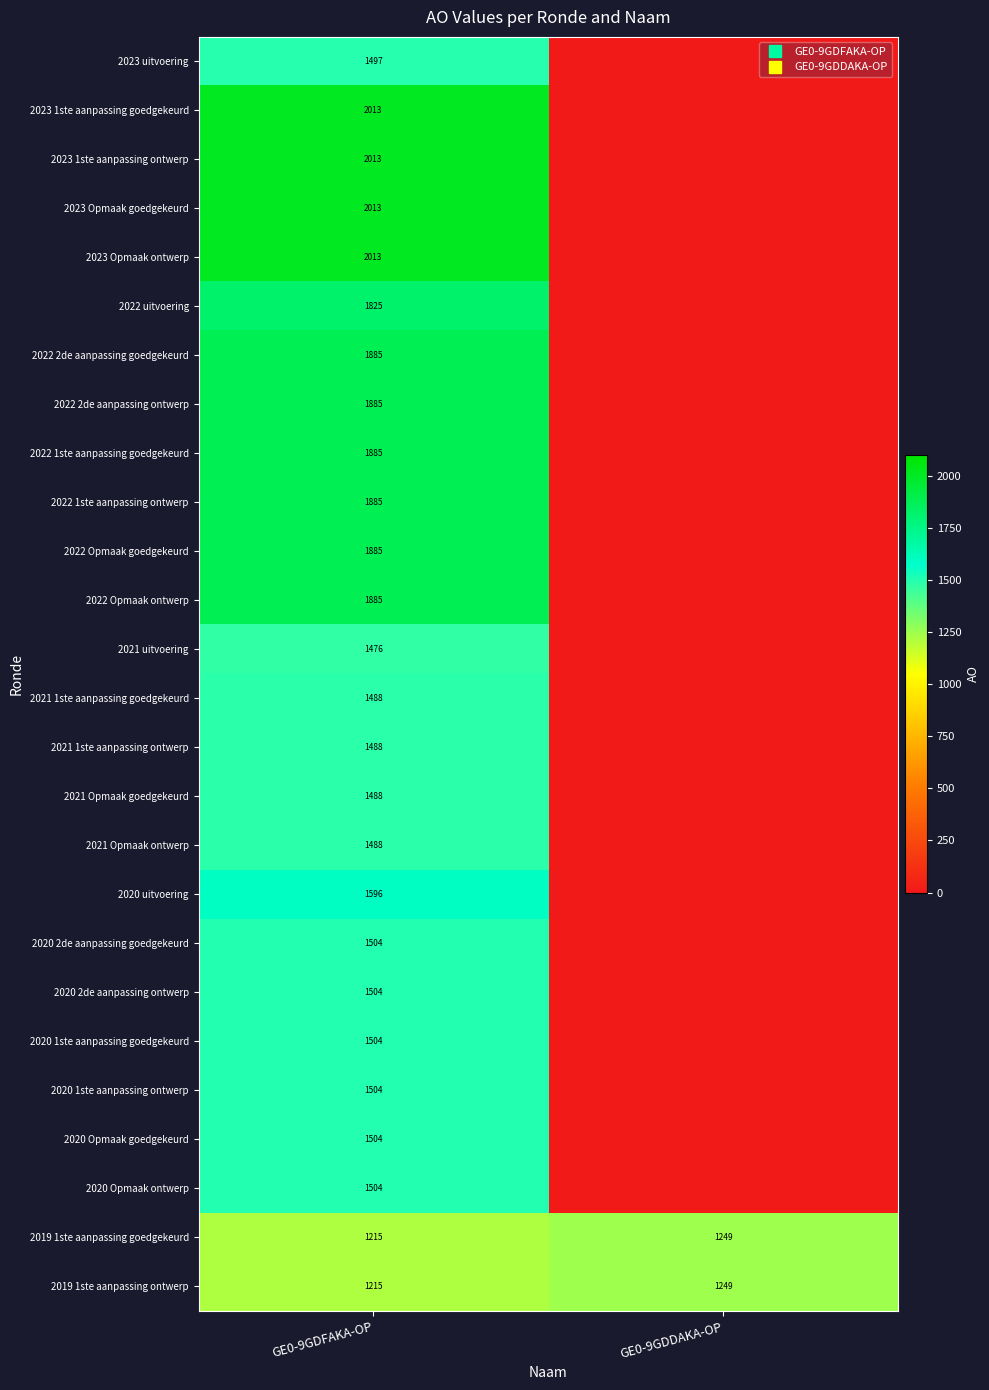

What is the sum of the 2023 uitvoering values at GE0-9GDFAKA-OP and GE0-9GDDAKA-OP?

1497